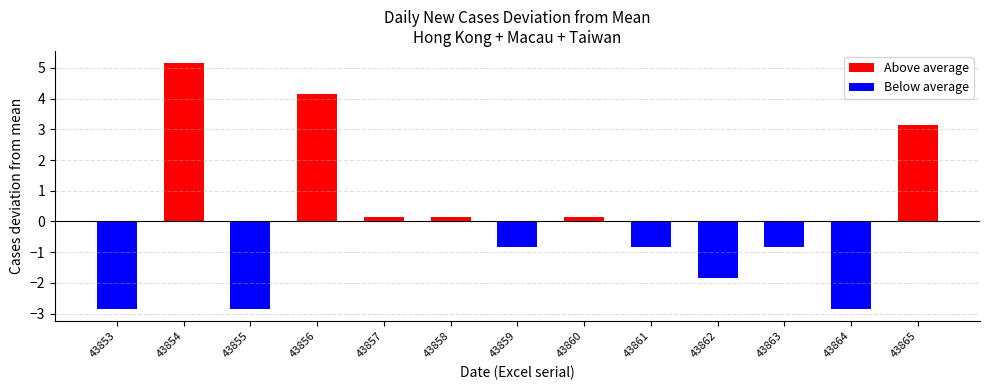

What is the difference between the maximum and minimum values?

8.0